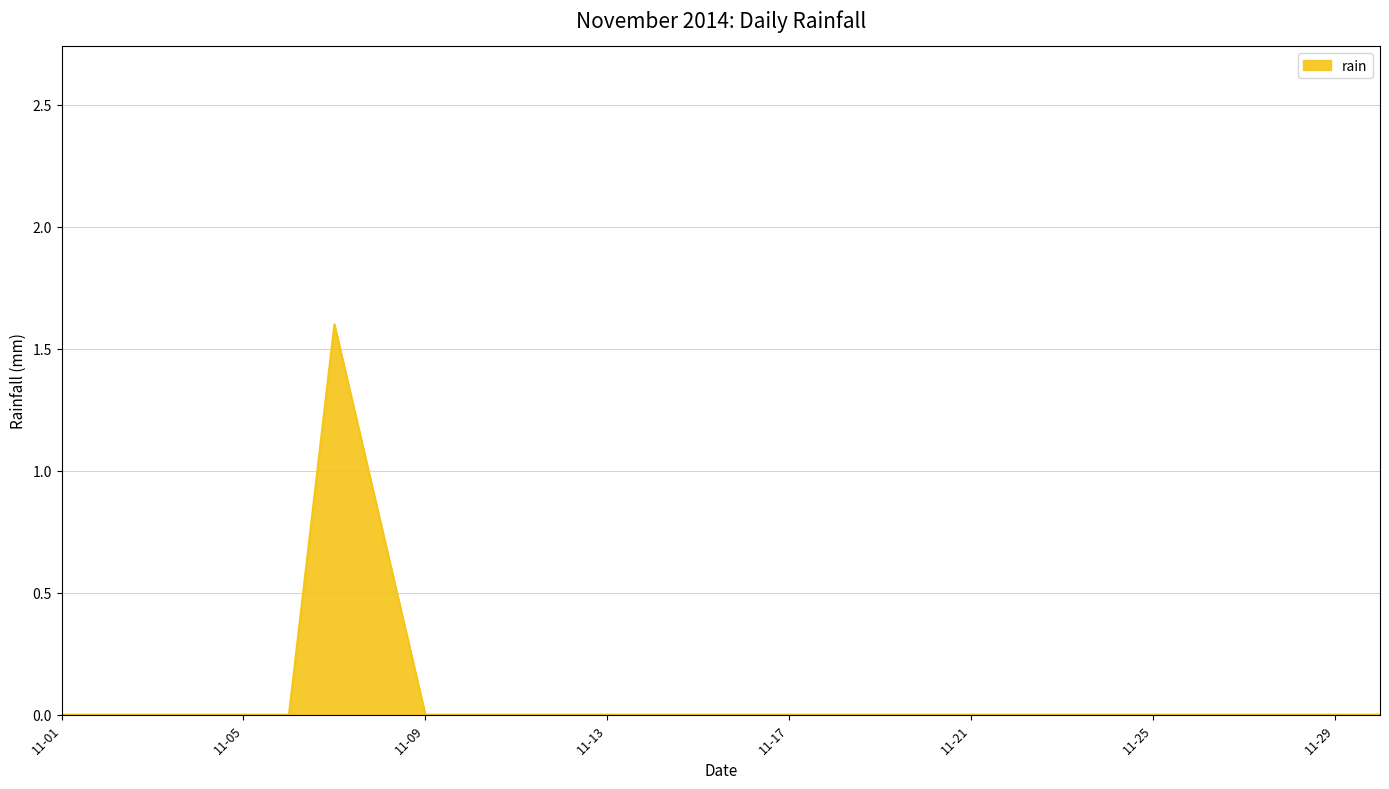

What is the difference between the maximum and minimum values?

1.6